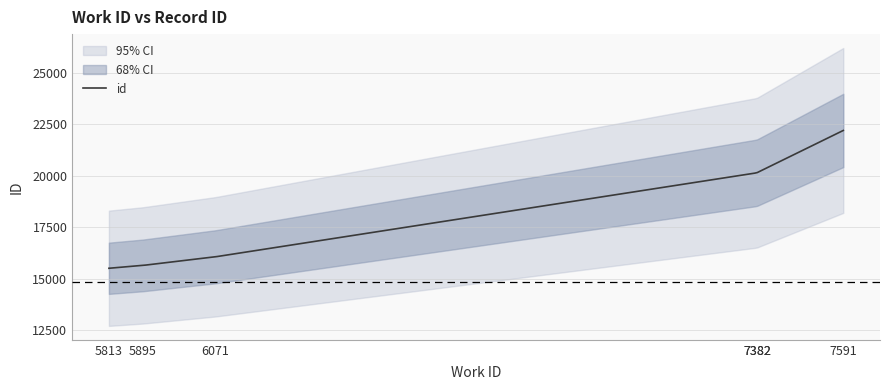

True or false: the data shows 20141 at 7382.

True